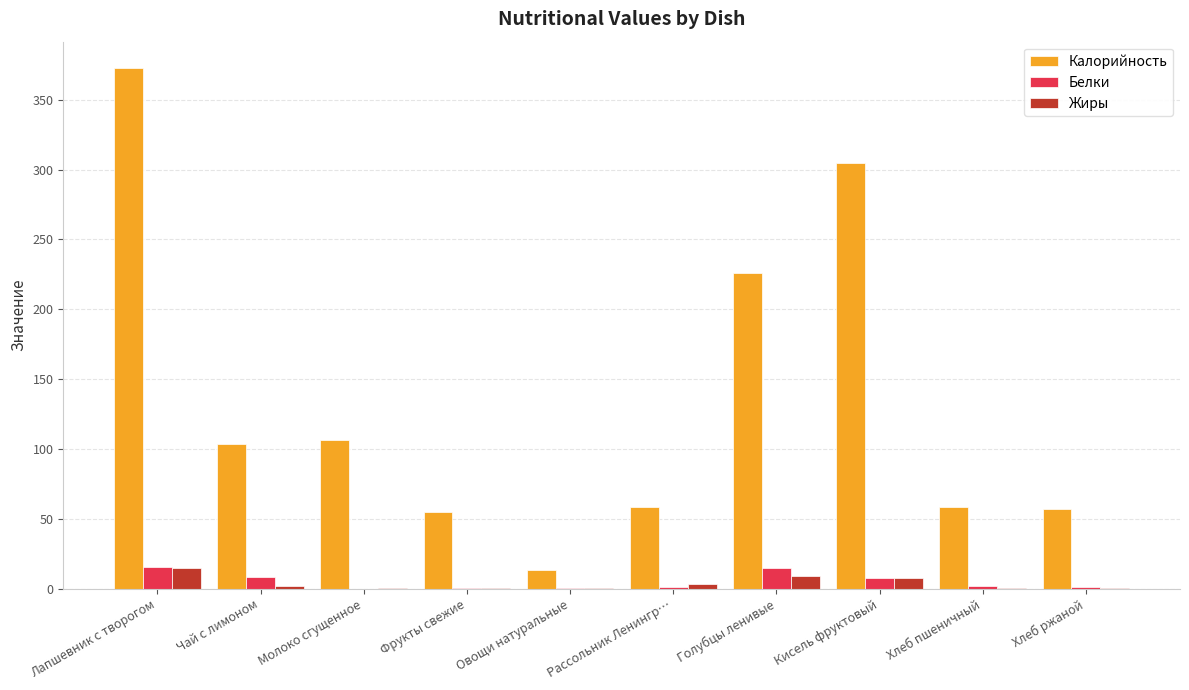

Which label corresponds to the largest value in the chart?

Лапшевник с творогом